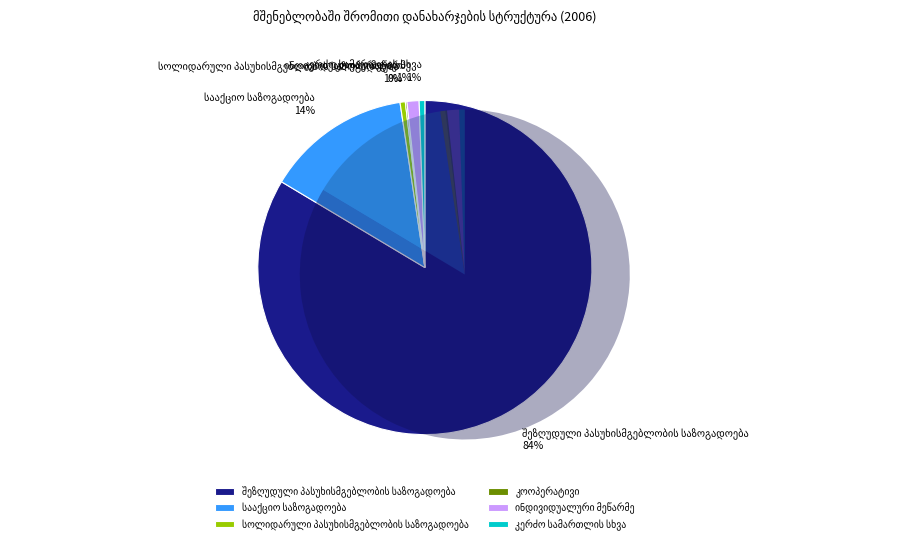

What is the largest slice in the pie chart?

შეზღუდული პასუხისმგებლობის საზოგადოება